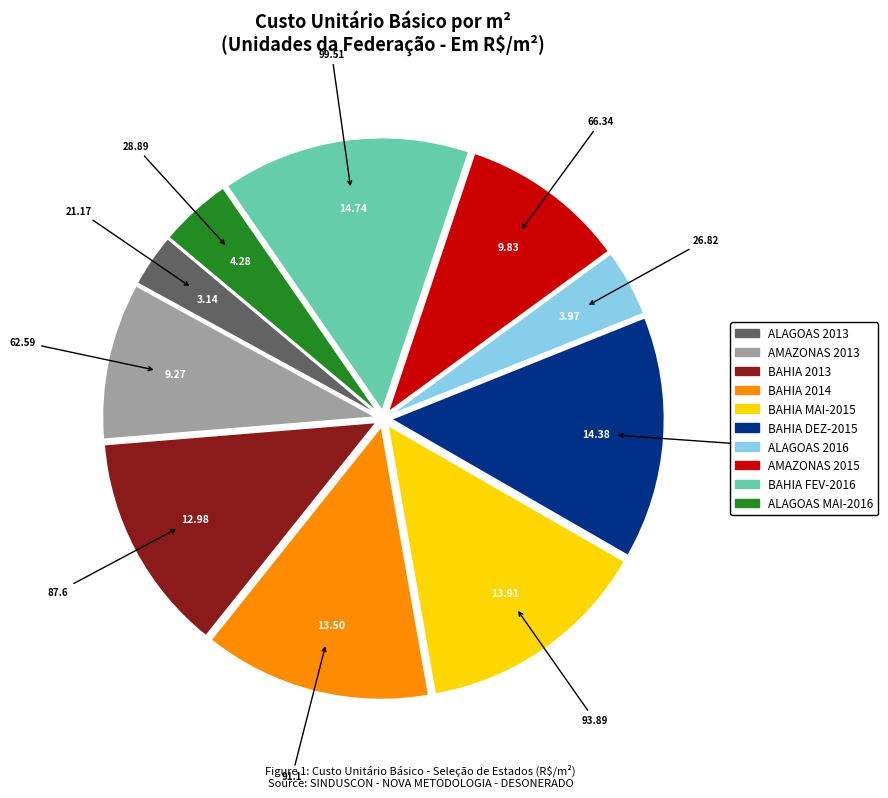

Approximately how many times larger is the value at ALAGOAS 2013 compared to BAHIA MAI-2015?

0.2